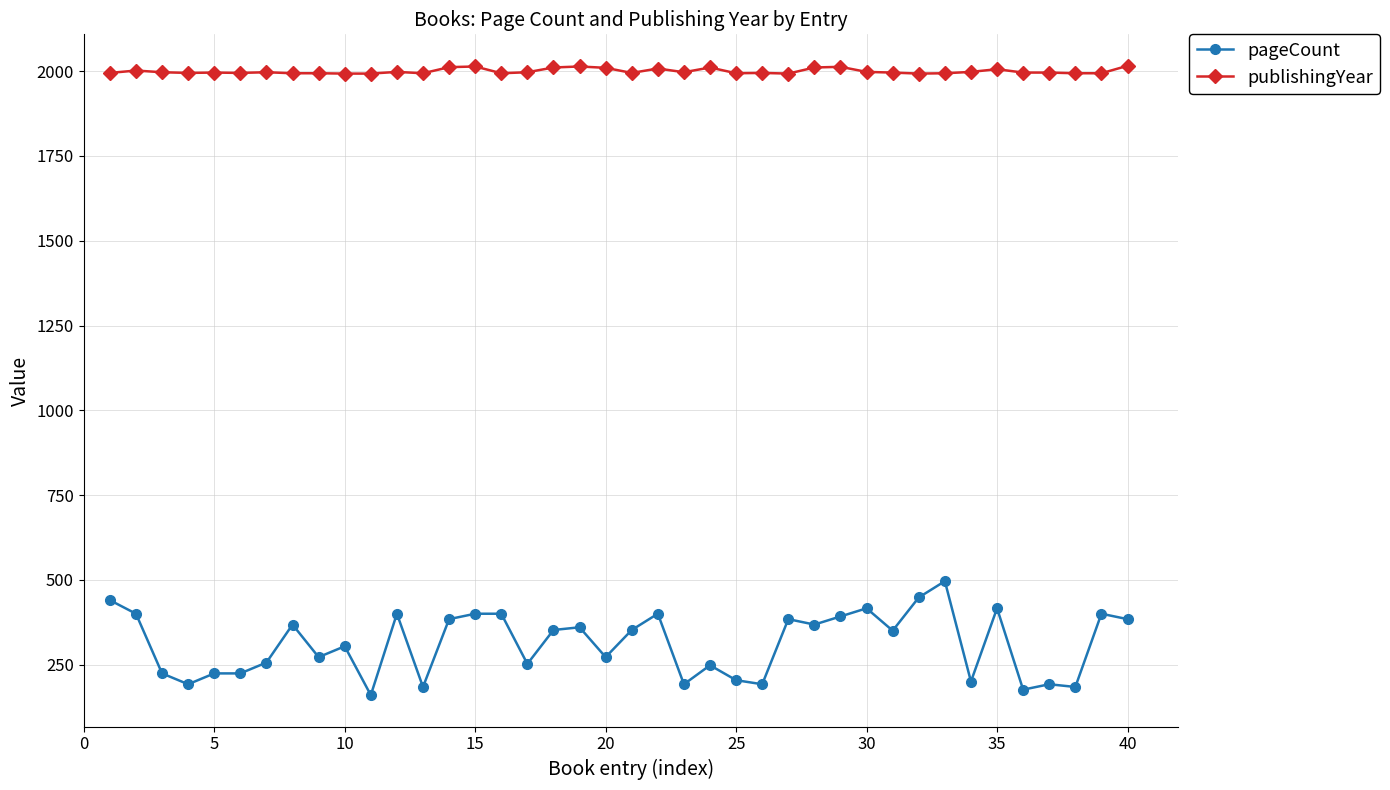

How many categories are shown in the chart?

40